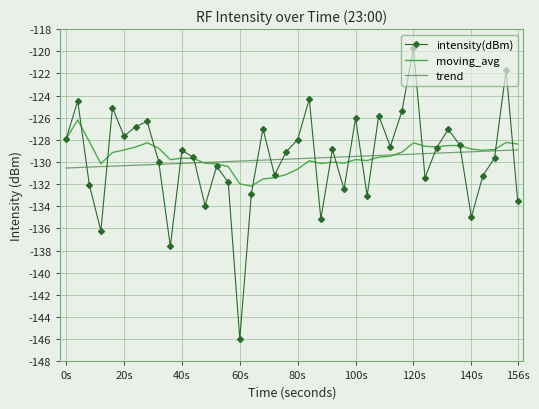

What are all the series names shown in the legend?

intensity(dBm), moving_avg, trend